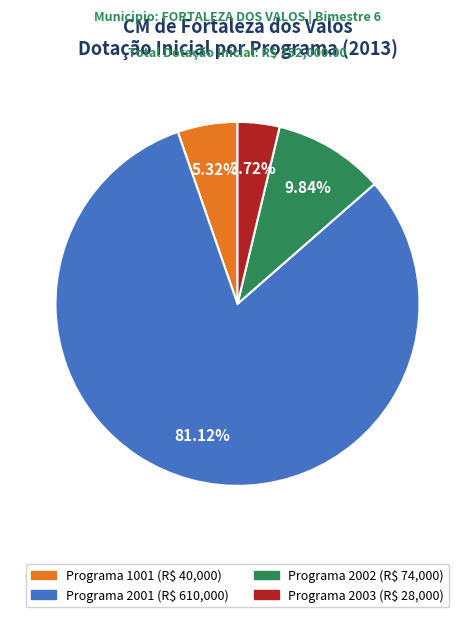

Is there a majority slice in this chart?

Yes